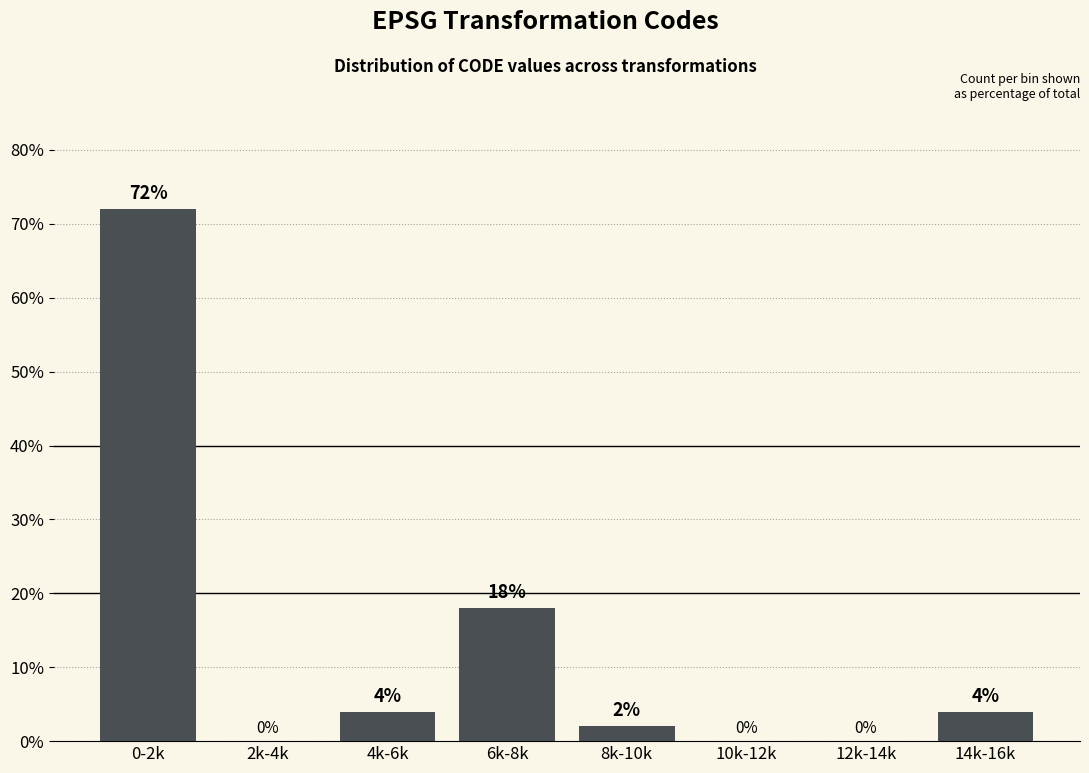

Reading left to right, list all the values displayed in this chart.

0-2k=72	2k-4k=0	4k-6k=4	6k-8k=18	8k-10k=2	10k-12k=0	12k-14k=0	14k-16k=4